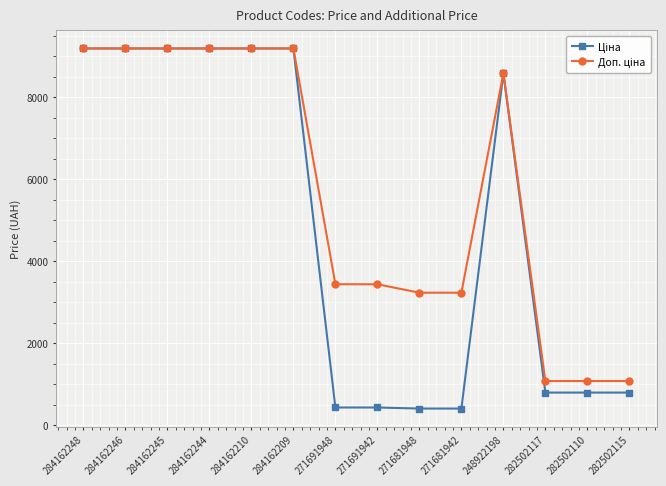

Does the chart have visible grid lines?

Yes